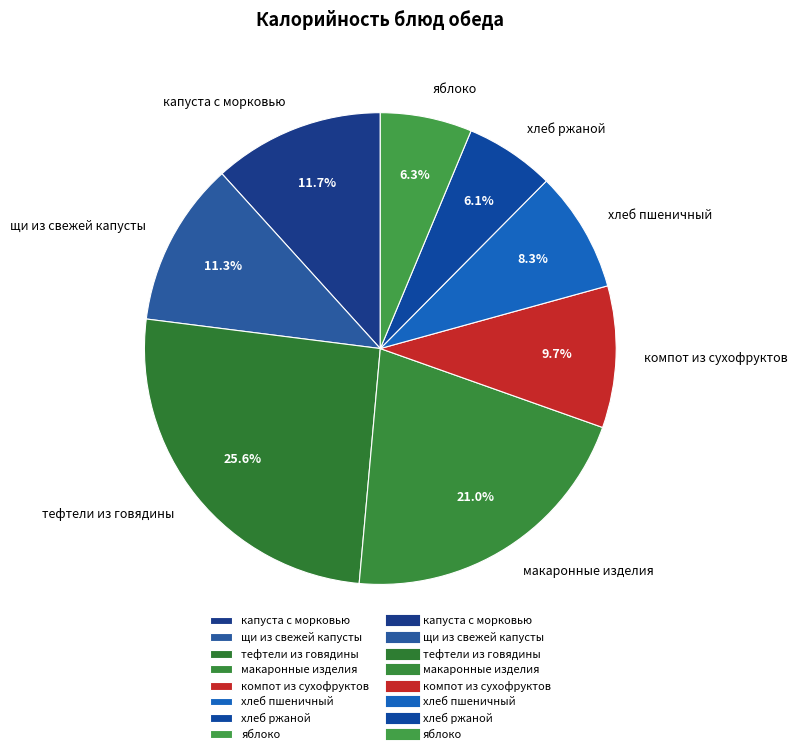

Combined, what portion of the pie is капуста с морковью and яблоко?

18.0%